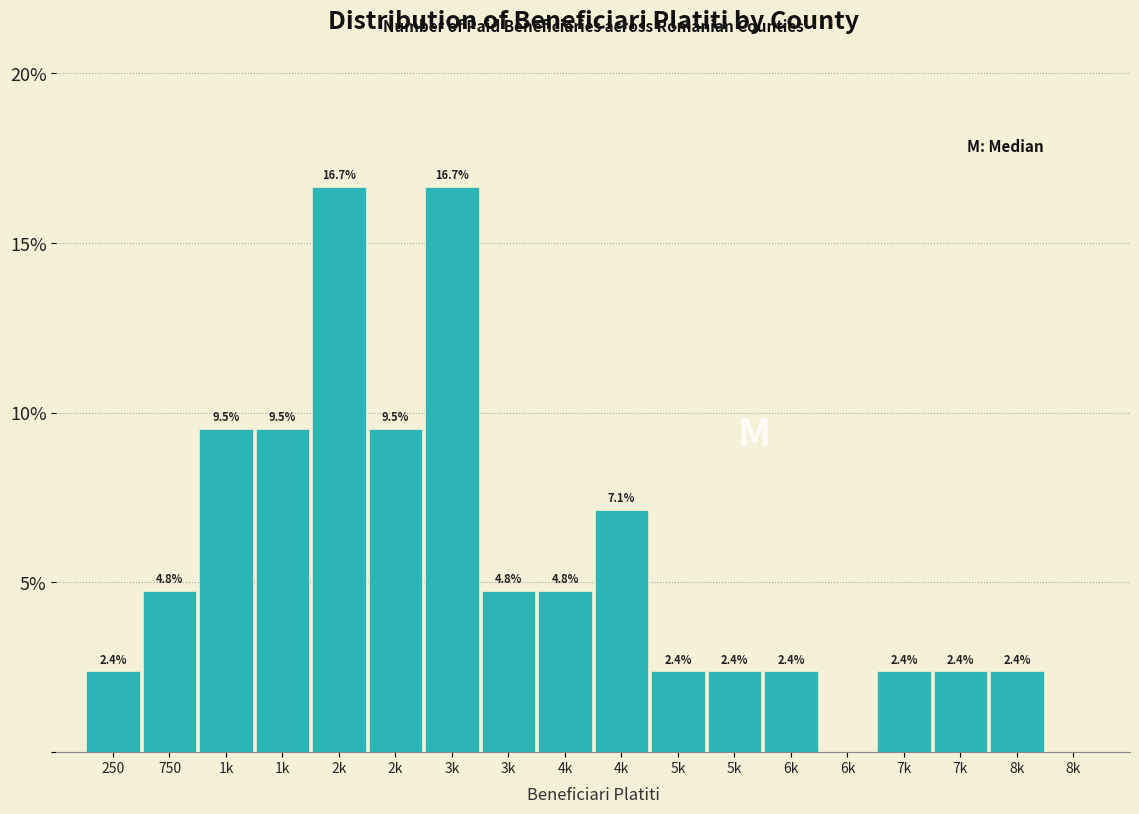

Are the bars horizontal?

No